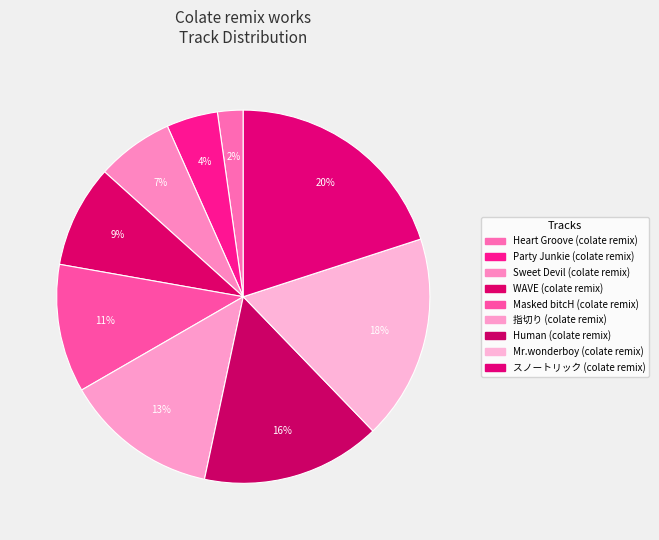

Combined, do Mr.wonderboy (colate remix) and Human (colate remix) account for over 50%?

No